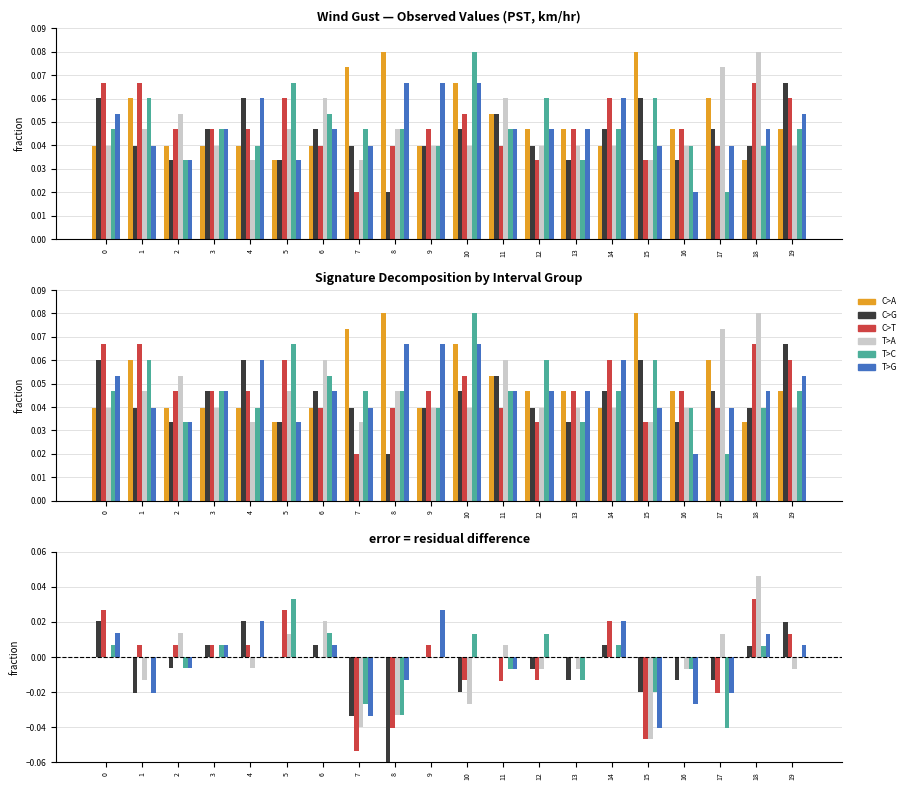

At which category is the sum across all series the highest?

18